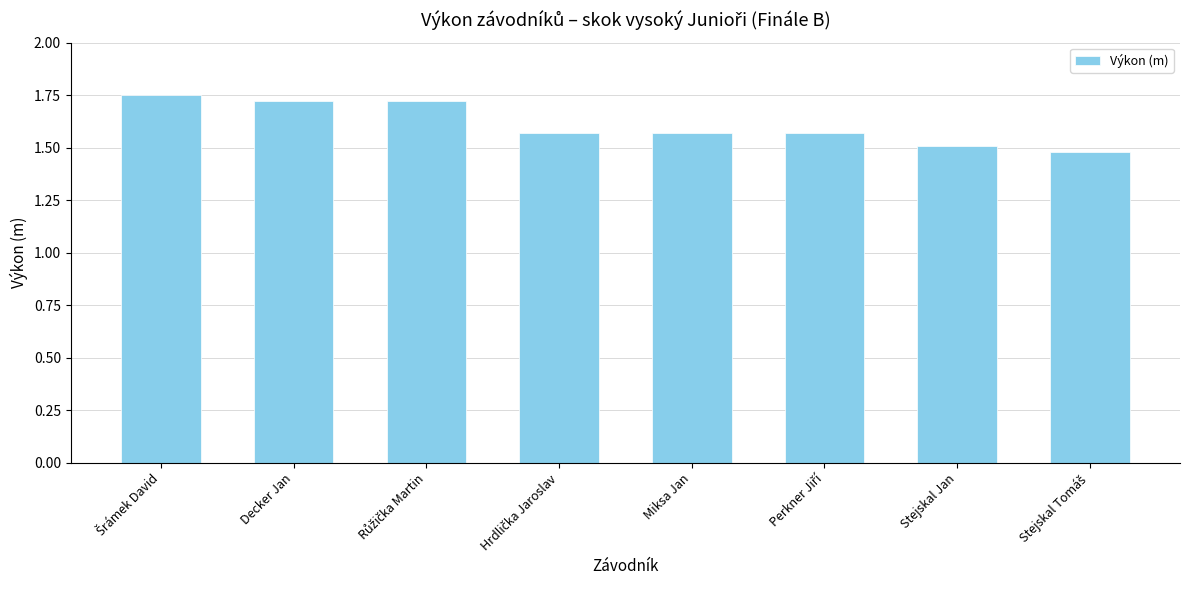

What is the difference between the second highest and second lowest values?

0.2